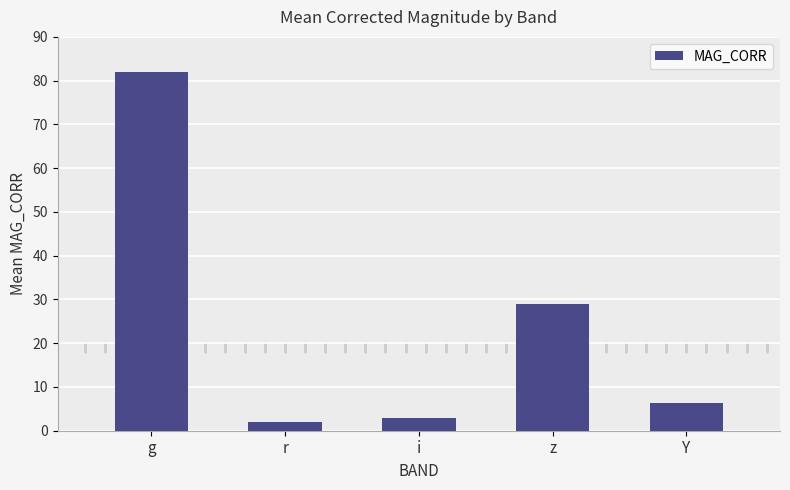

Where does the data first go above 6?

g